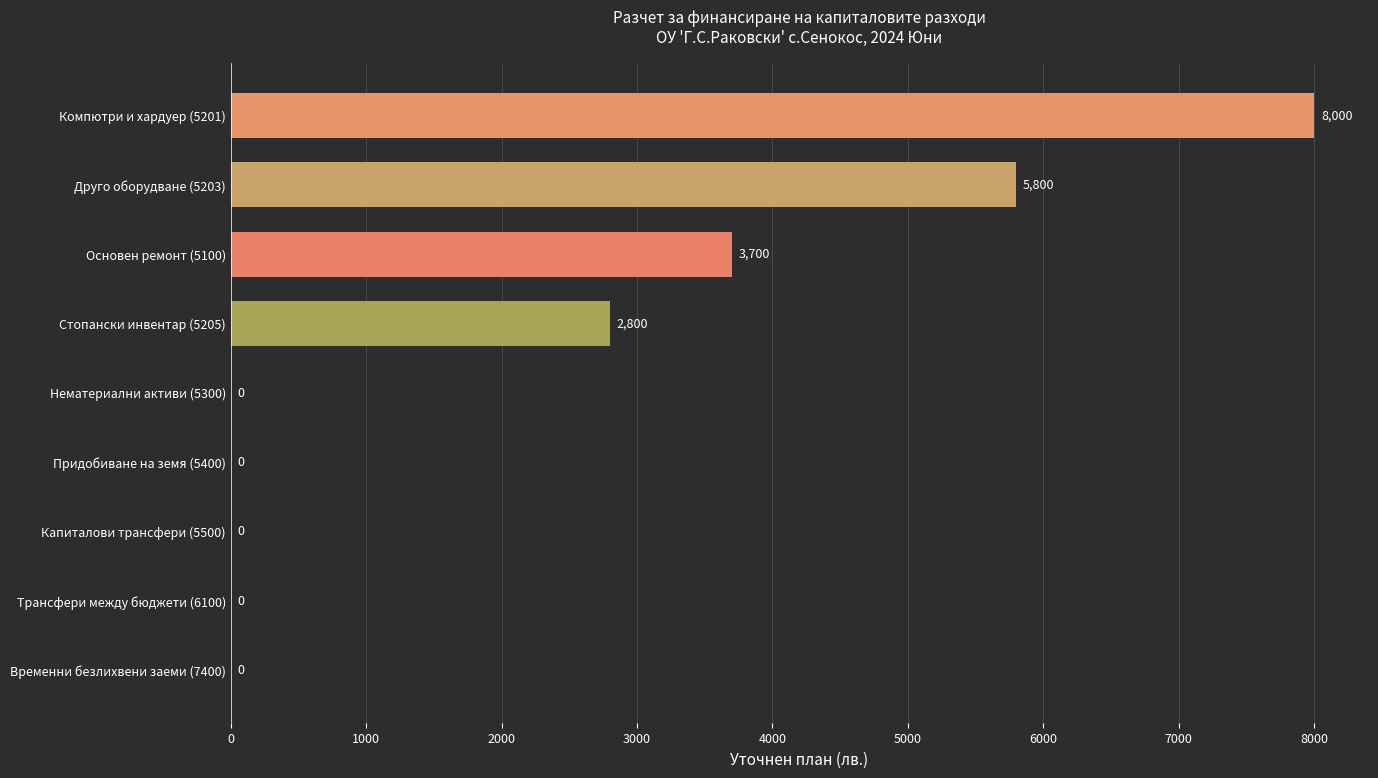

What is the change in value from Компютри и хардуер (5201) to Основен ремонт (5100)?

-4300